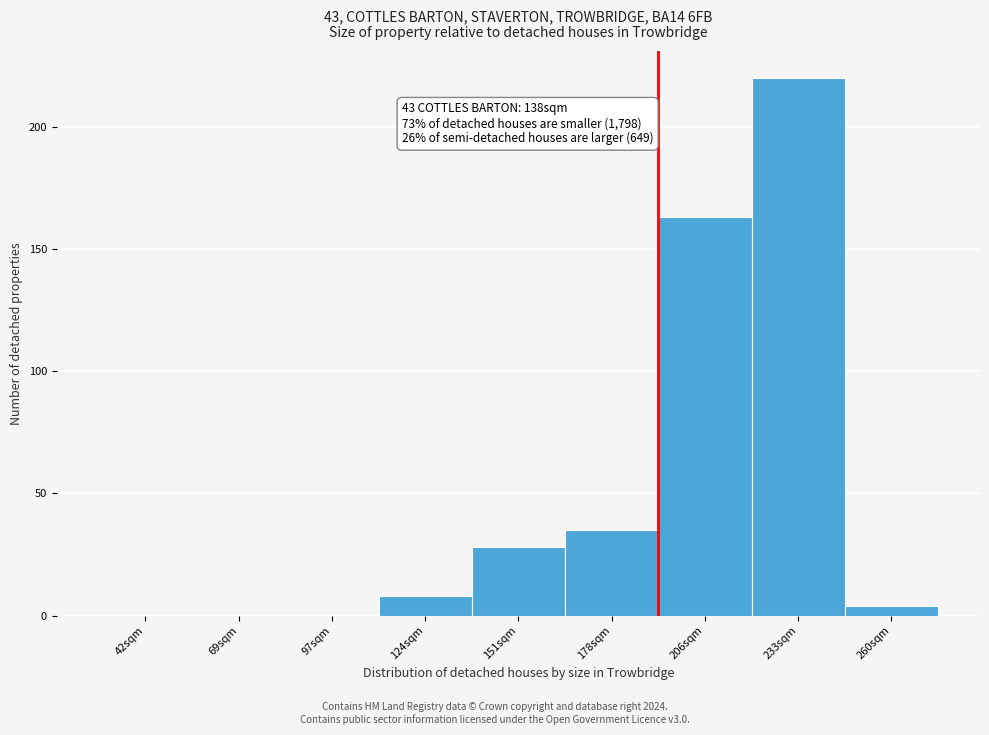

Reading left to right, what are all the values shown in this chart?

42sqm=0	69sqm=0	97sqm=0	124sqm=8	151sqm=28	178sqm=35	206sqm=163	233sqm=220	260sqm=4